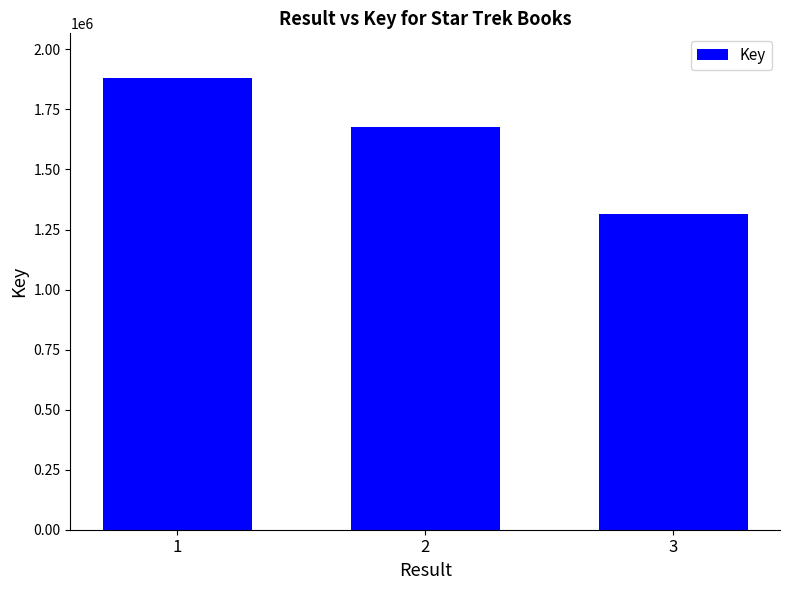

How many data points are less than 1676594?

1